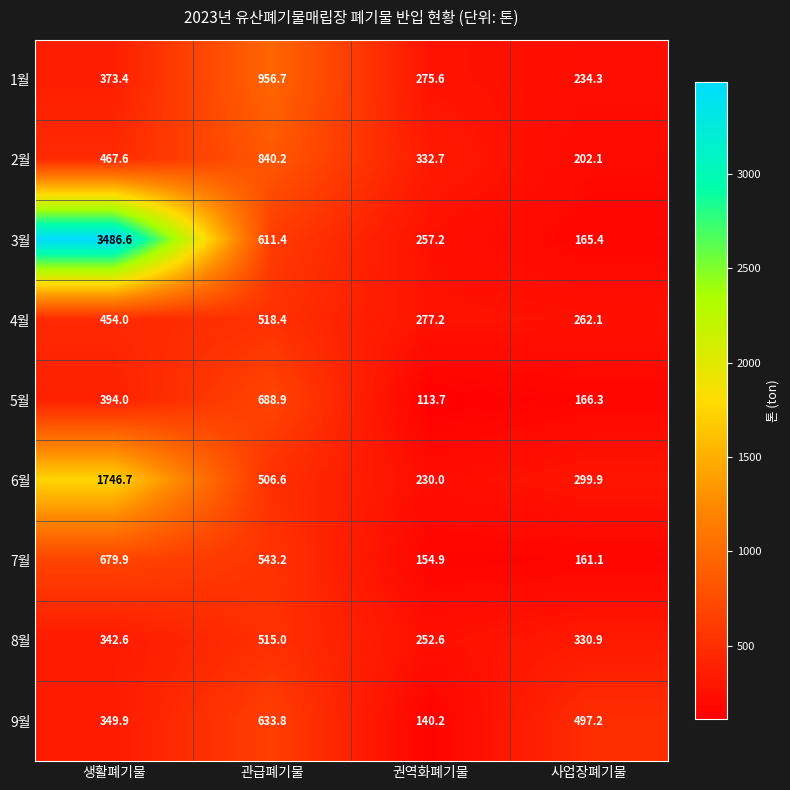

What is the difference between the highest and lowest values at 관급폐기물?

450.1